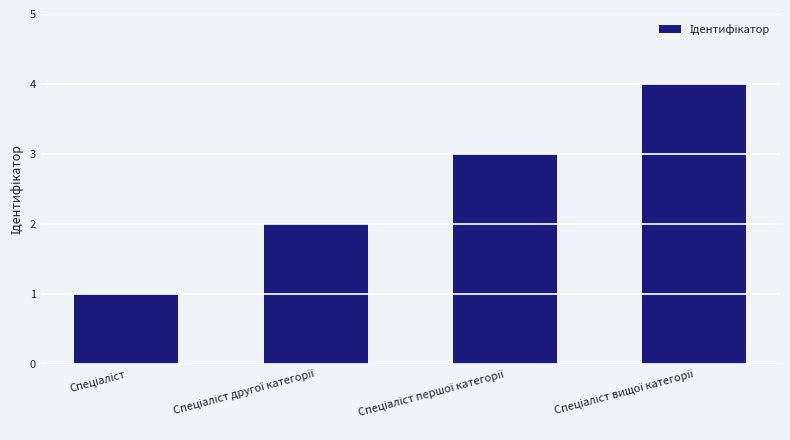

What is the sum of all values?

10